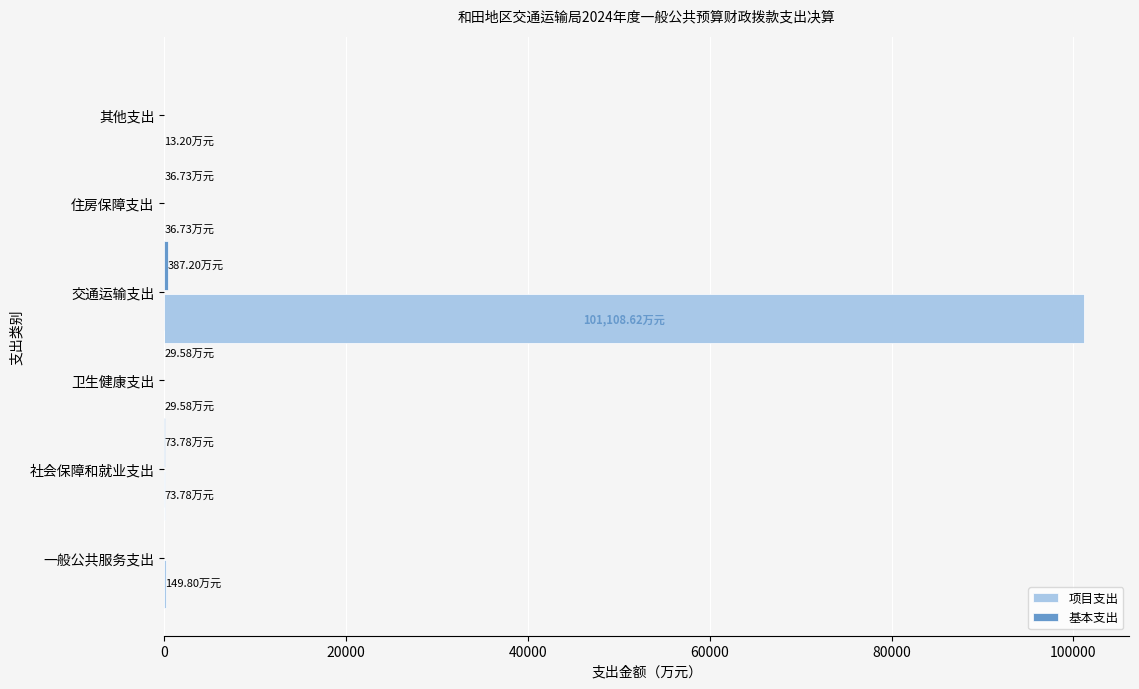

What is the sum of all 项目支出 values?

101411.7